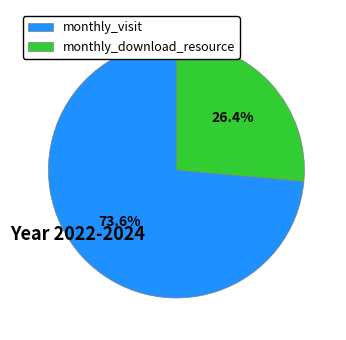

Does monthly_download_resource account for over 50% of the chart?

No